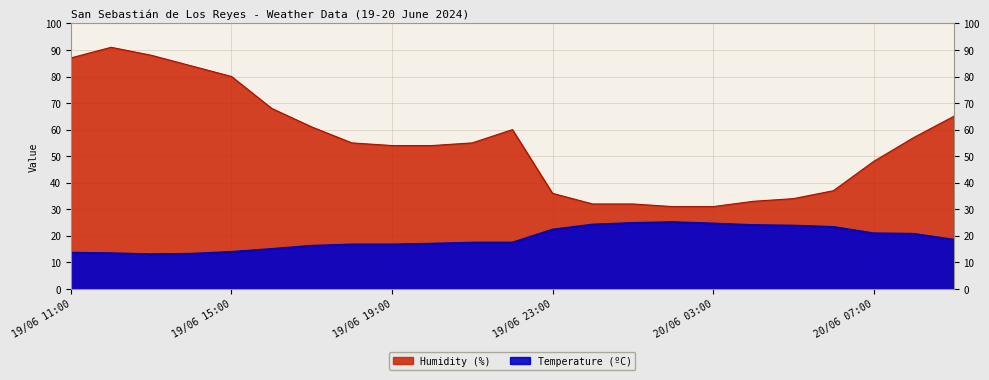

Which series has the largest total across all categories?

Humidity (%)